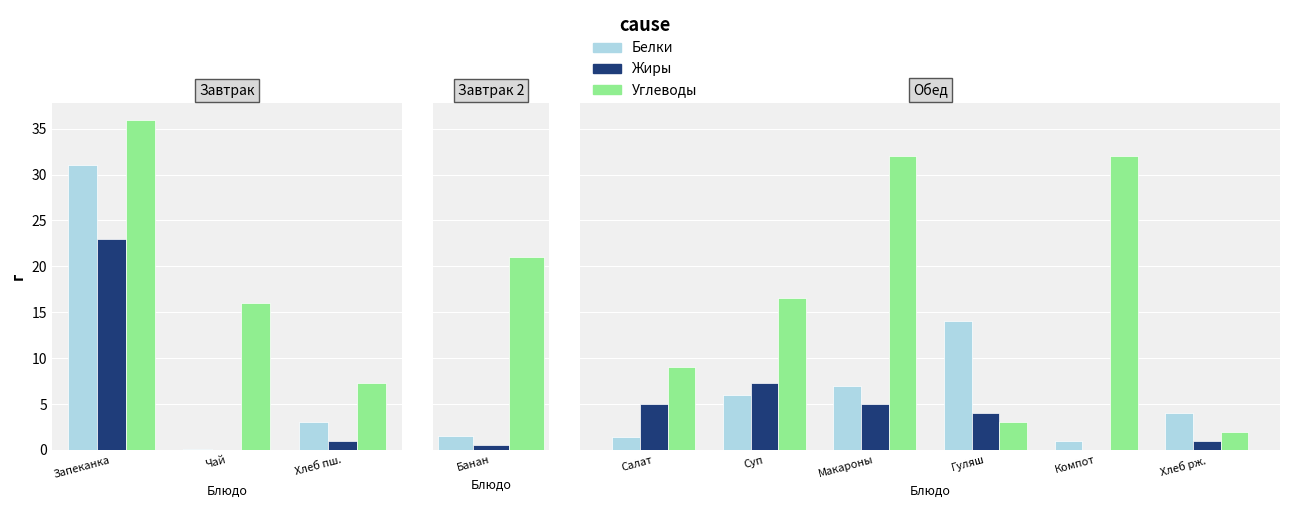

The value of Белки at Салат is 0.6. True or false?

False